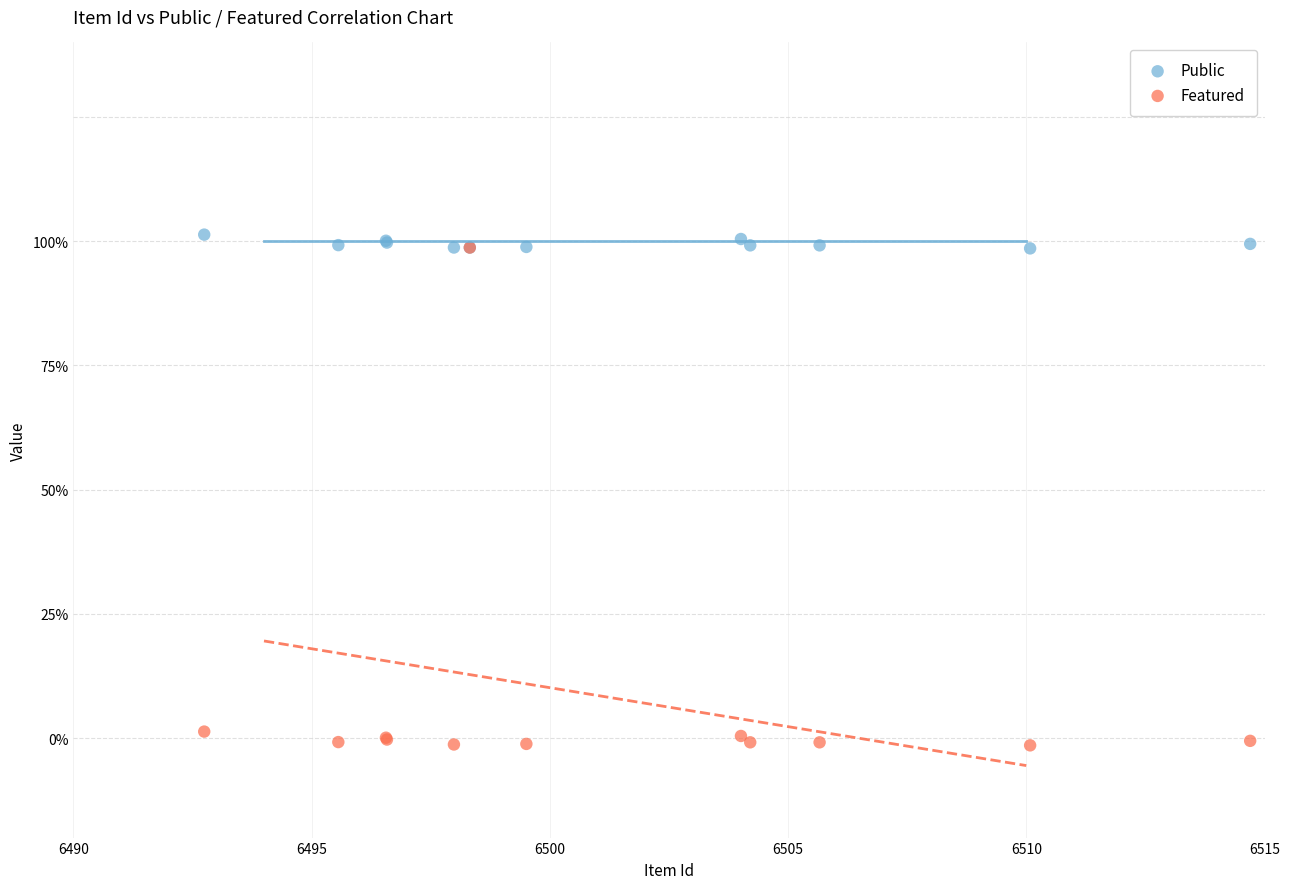

Which series contains the lowest Y value?

Featured